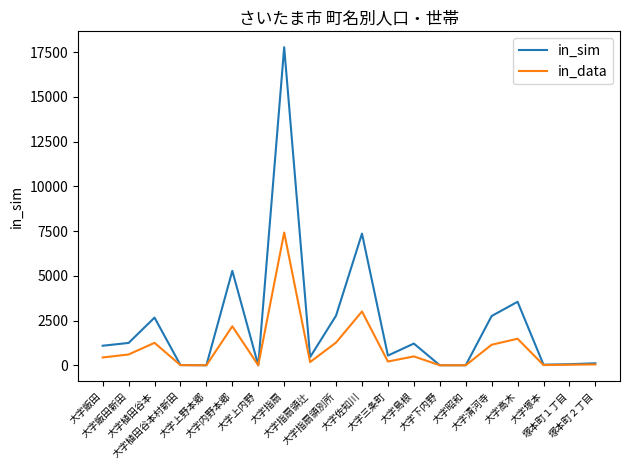

List the series in order of their peak value, lowest first.

in_data, in_sim